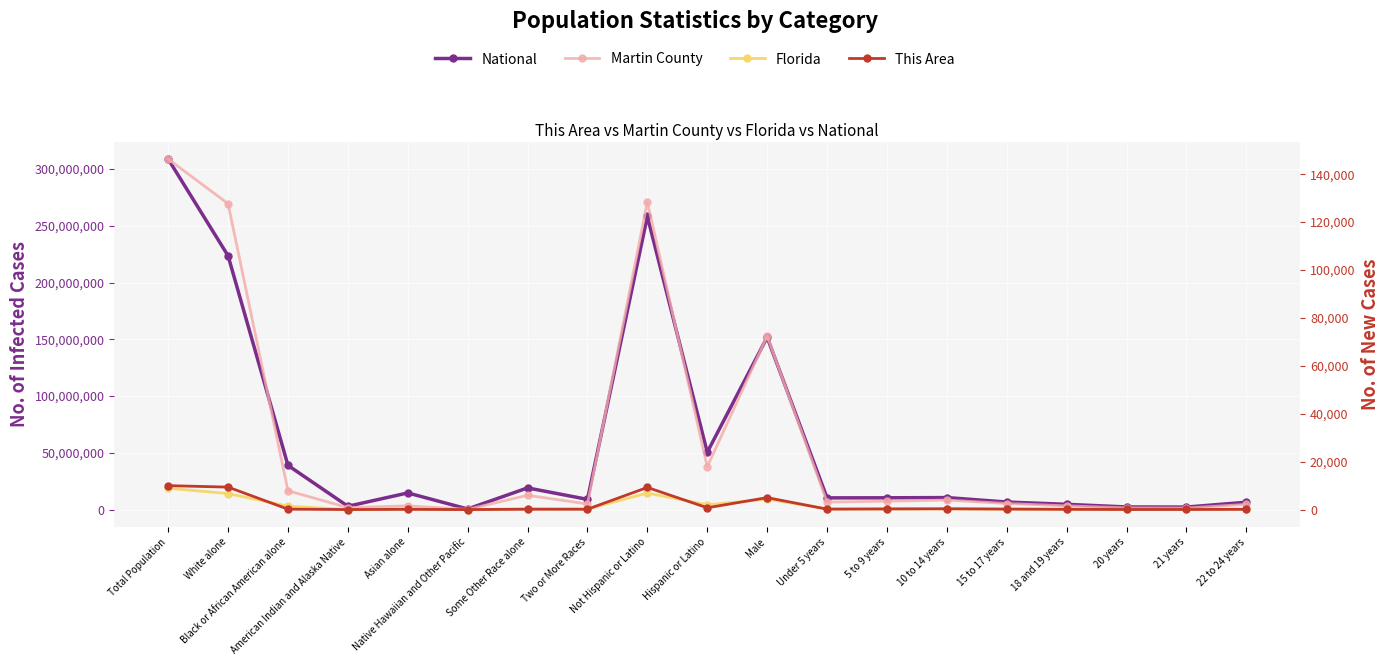

At which category does the chart reach its minimum across all series?

Native Hawaiian and Other Pacific